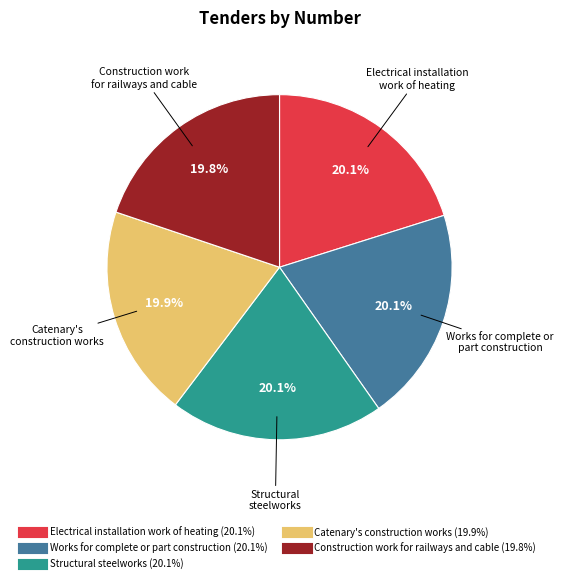

Approximately how many times larger is the value at Catenary's construction works compared to Electrical installation work of heating?

1.0